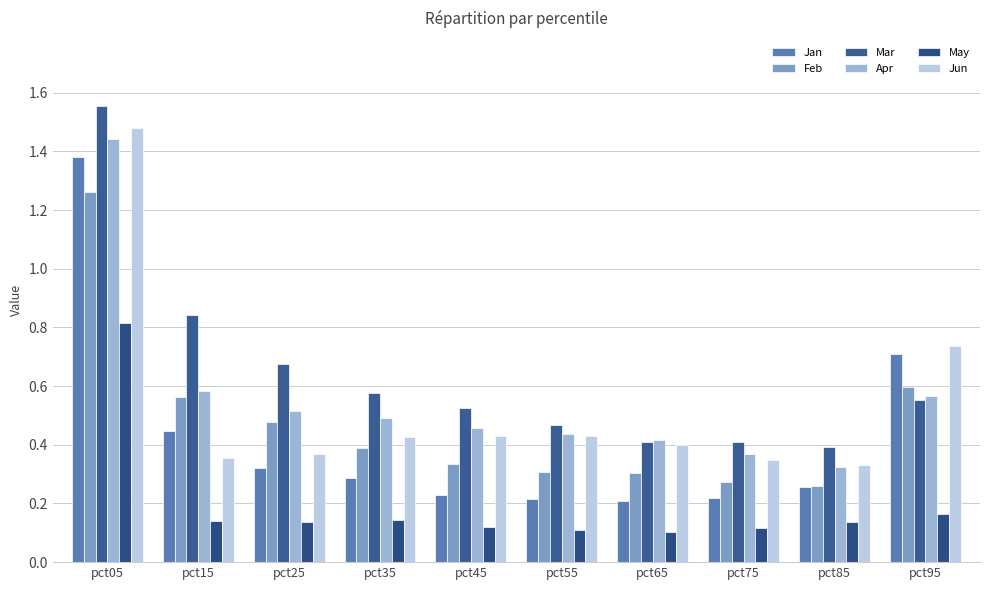

What is the value of the Jun bar at the 10th from the left?

0.7